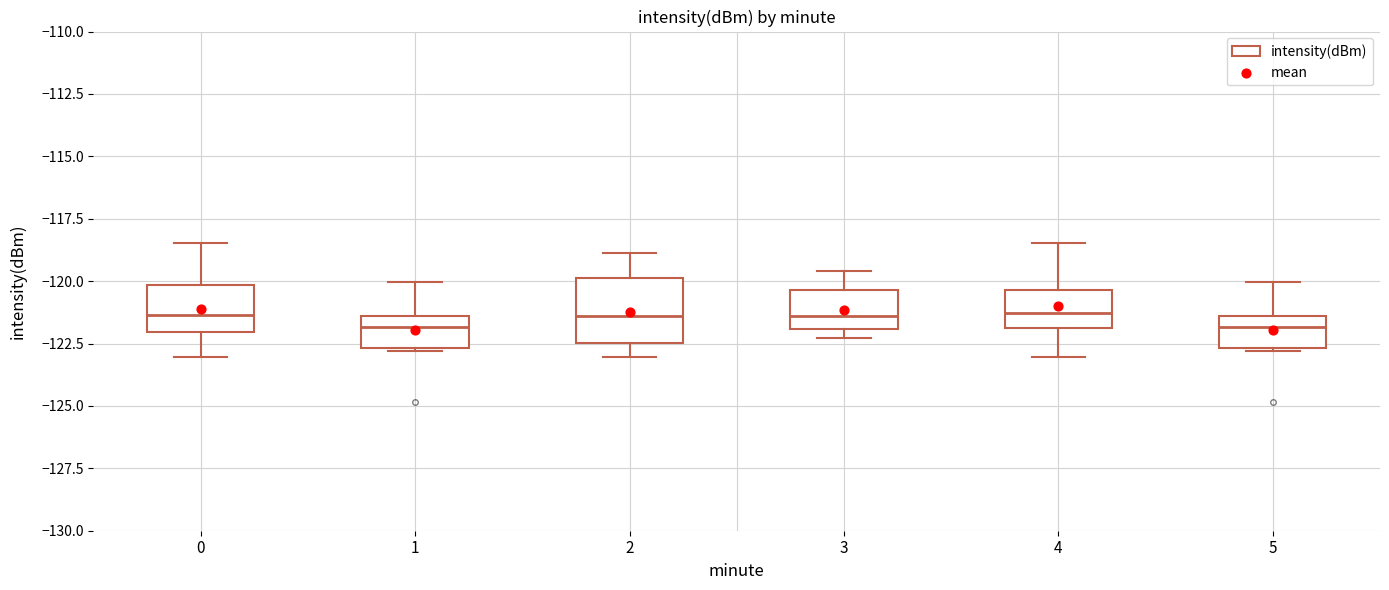

Reading left to right, read every box against the y-axis: the position of its median line, the range the box covers, and the ends of its whiskers. The values are not printed on the chart, so give them approximately, as read against the axis.

0: median -121.5, box -122.0 to -120.0, whiskers -123.0 to -118.5
1: median -122.0, box -122.5 to -121.5, whiskers -123.0 to -120.0
2: median -121.5, box -122.5 to -120.0, whiskers -123.0 to -119.0
3: median -121.5, box -122.0 to -120.5, whiskers -122.5 to -119.5
4: median -121.5, box -122.0 to -120.5, whiskers -123.0 to -118.5
5: median -122.0, box -122.5 to -121.5, whiskers -123.0 to -120.0